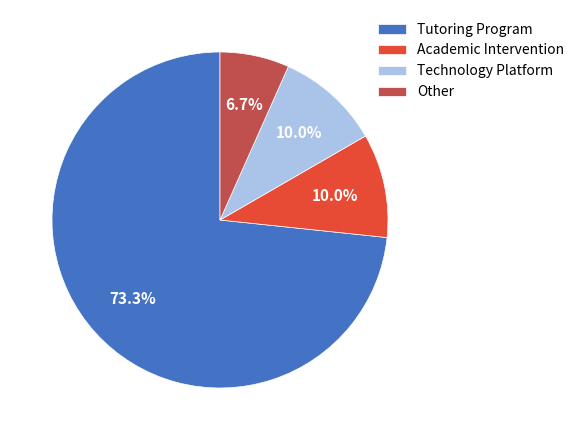

Does Technology Platform represent more than half of the total?

No